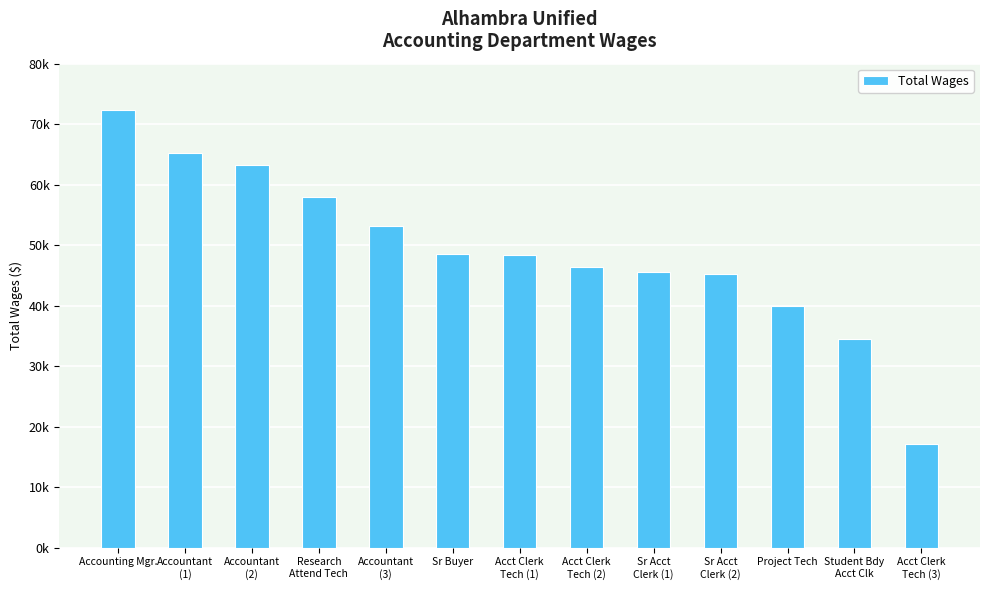

Read the value at Student Bdy
Acct Clk, to the nearest 50.

34450